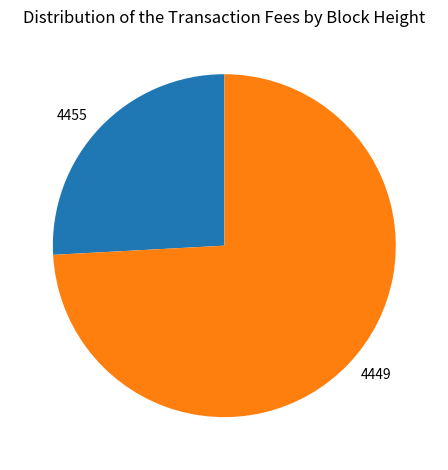

True or false: 4449 accounts for 74% of the total.

True